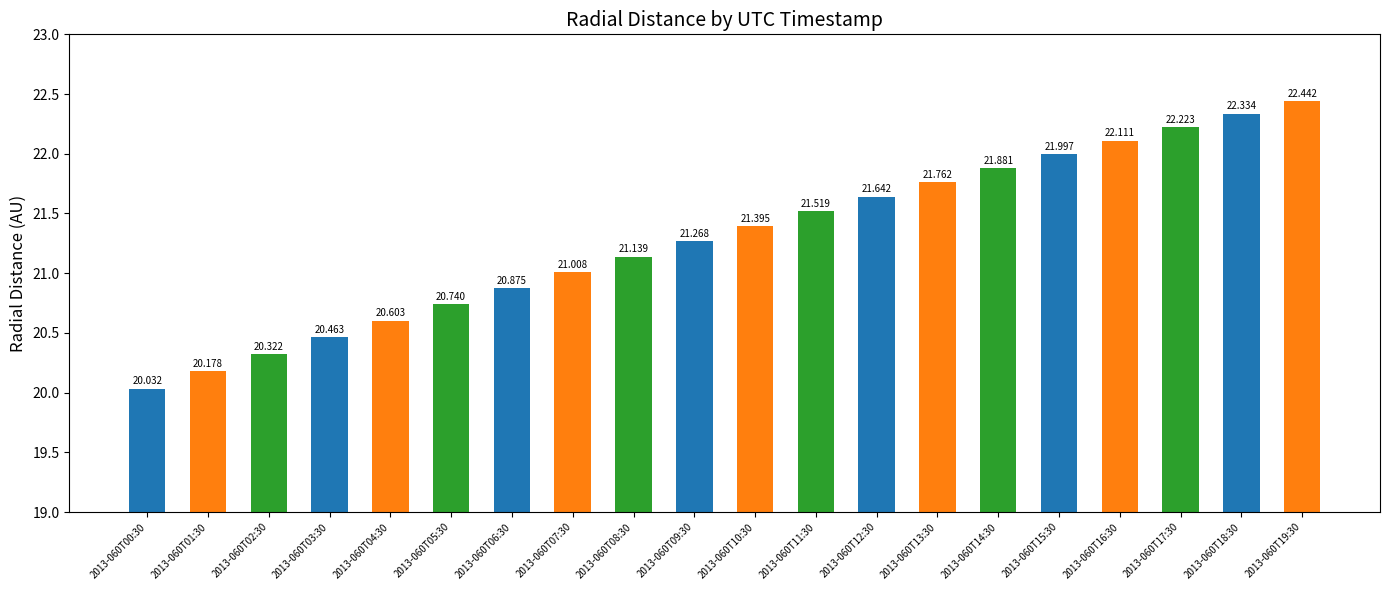

What is the approximate value at 2013-060T02:30?

20.3